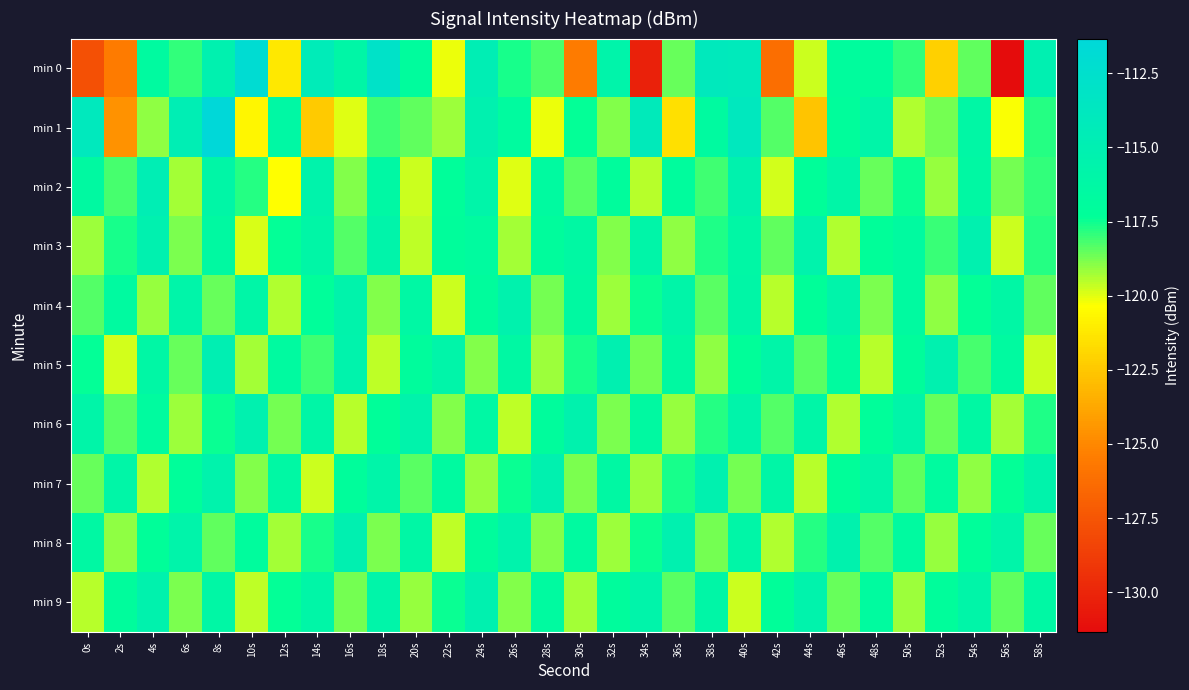

At how many categories does at least one series exceed -119?

30